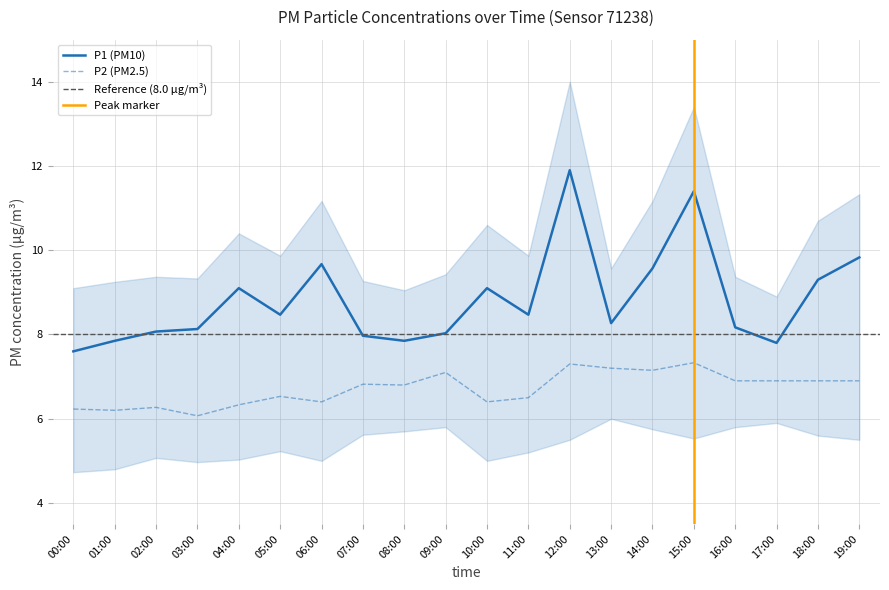

Is the value of P2 at 08:00 greater than the value of P1 at 19:00?

No